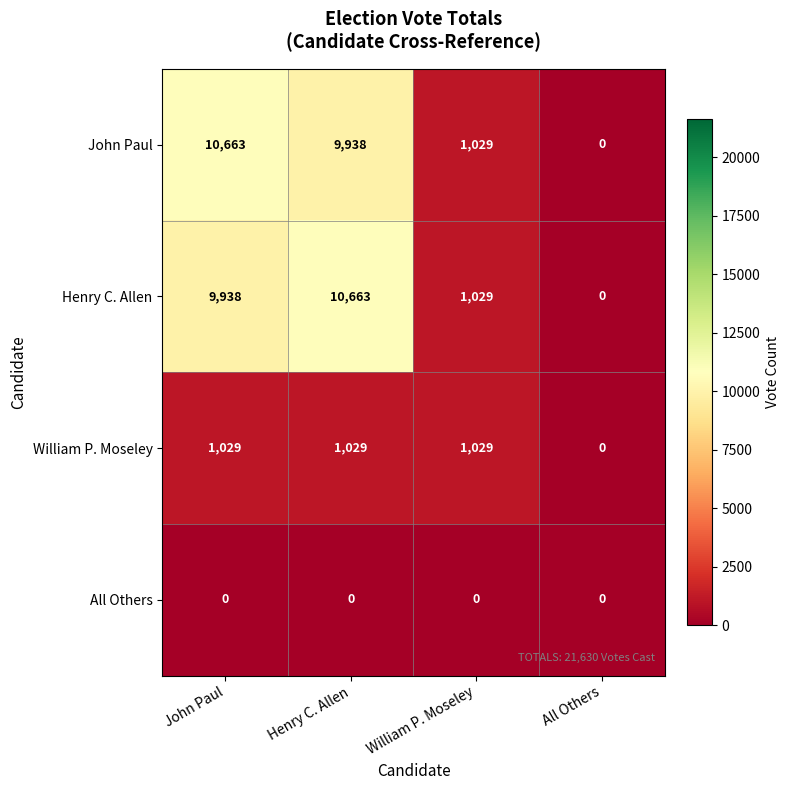

At how many categories does at least one series exceed 4707?

2